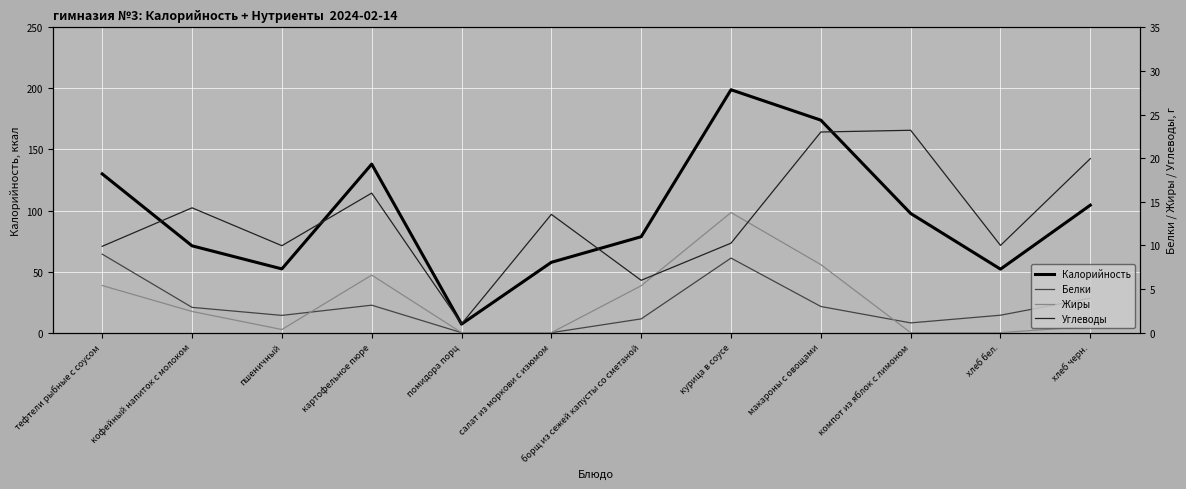

What position from the left is курица в соусе?

8